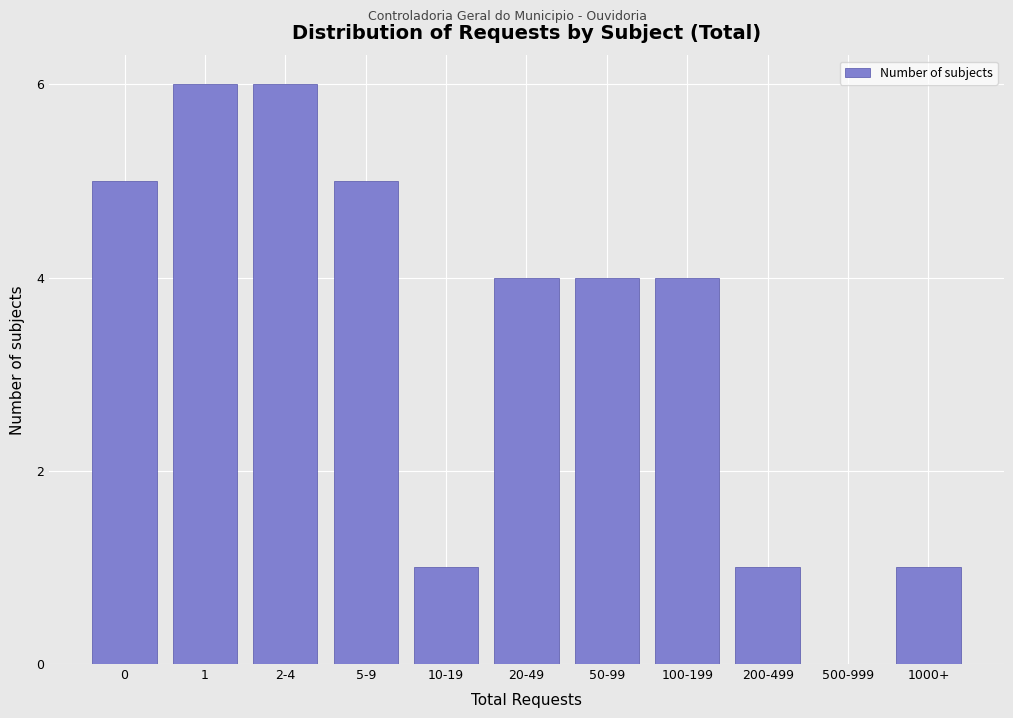

Reading right to left, list all the values displayed in this chart.

1000+=1	500-999=0	200-499=1	100-199=4	50-99=4	20-49=4	10-19=1	5-9=5	2-4=6	1=6	0=5